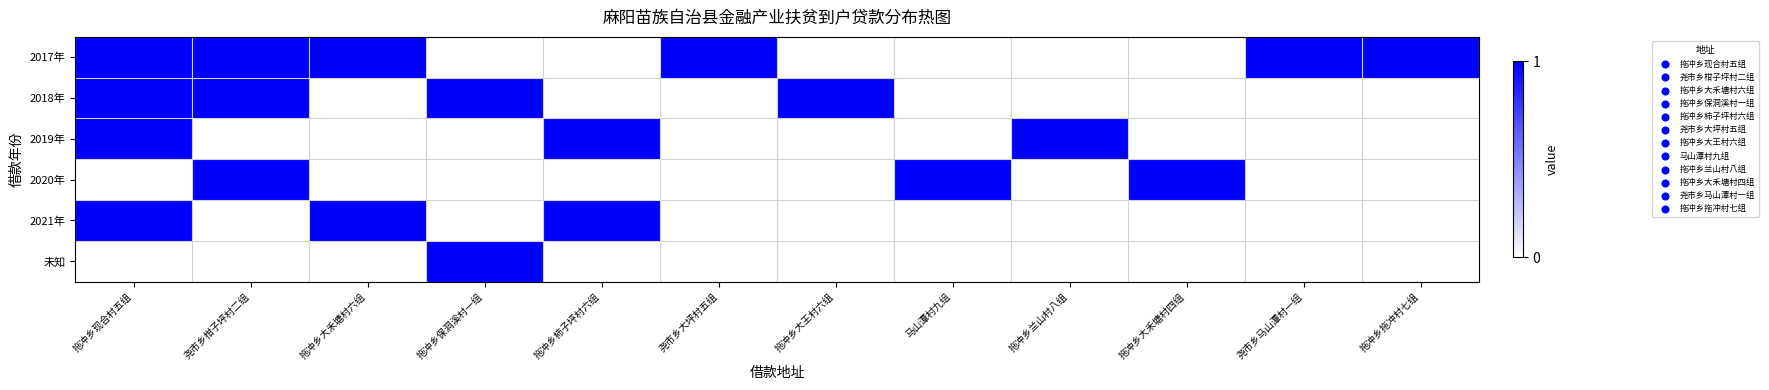

What is the total value across all series at 拖冲乡拖冲村七组?

1